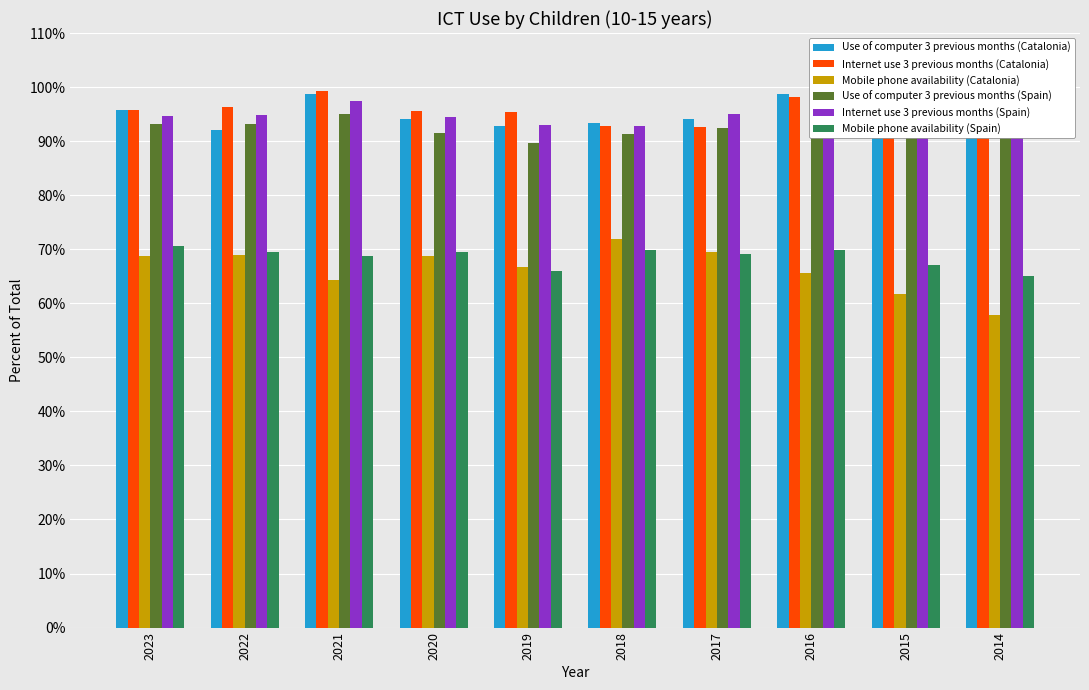

What is the average value of the Mobile phone availability (Spain) series?

68.5